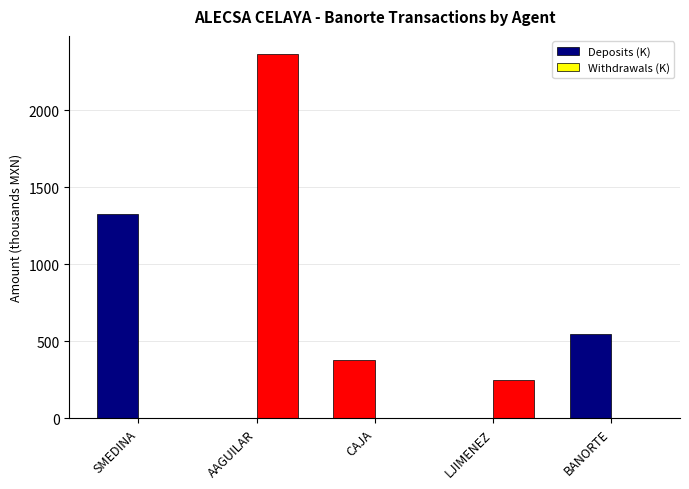

What is the difference between the highest and lowest values at SMEDINA?

1327.6